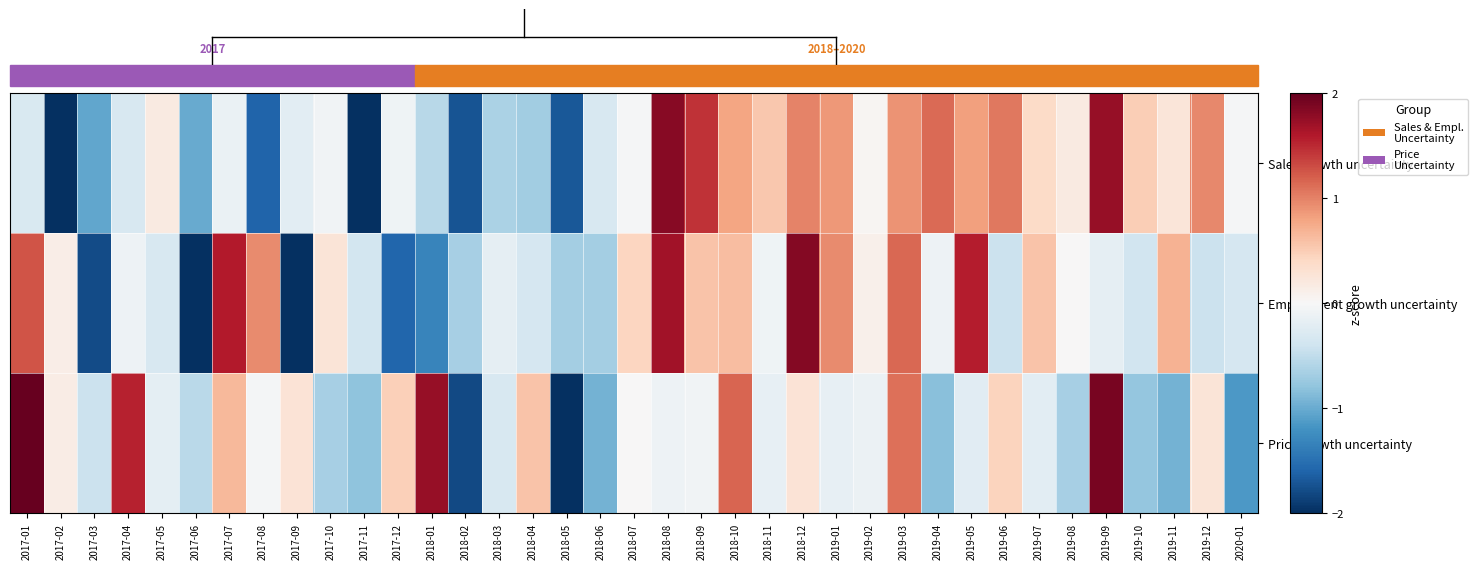

Between 2019-02 and 2019-06, which is larger?

2019-06